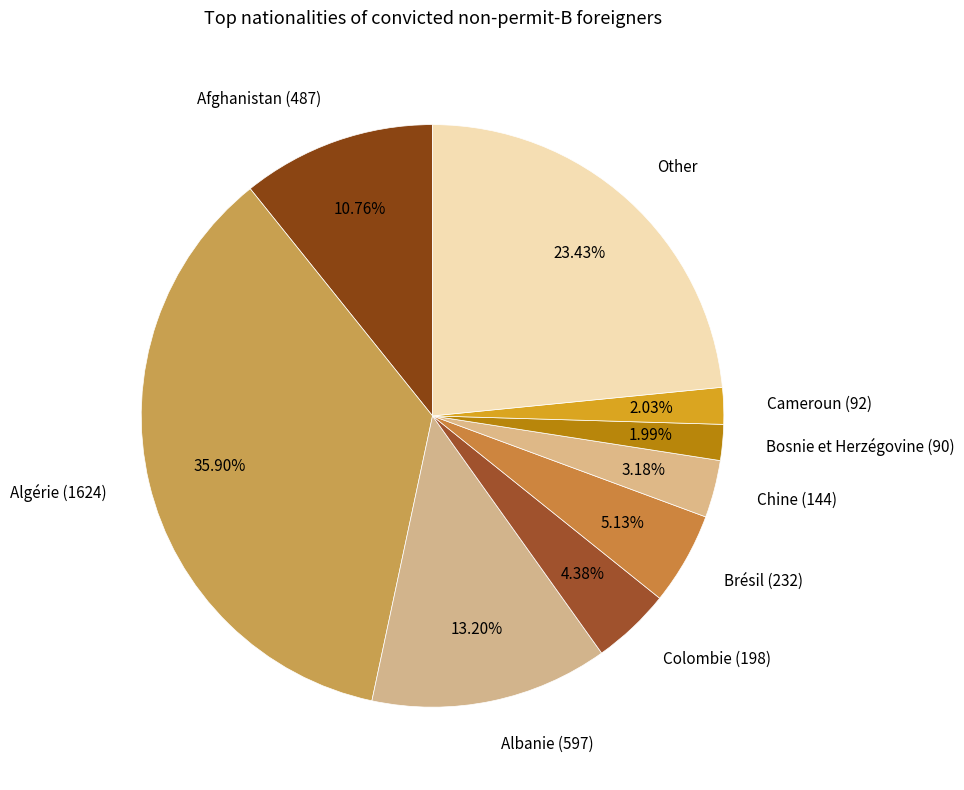

Is it true that Other is 23% of the pie?

True